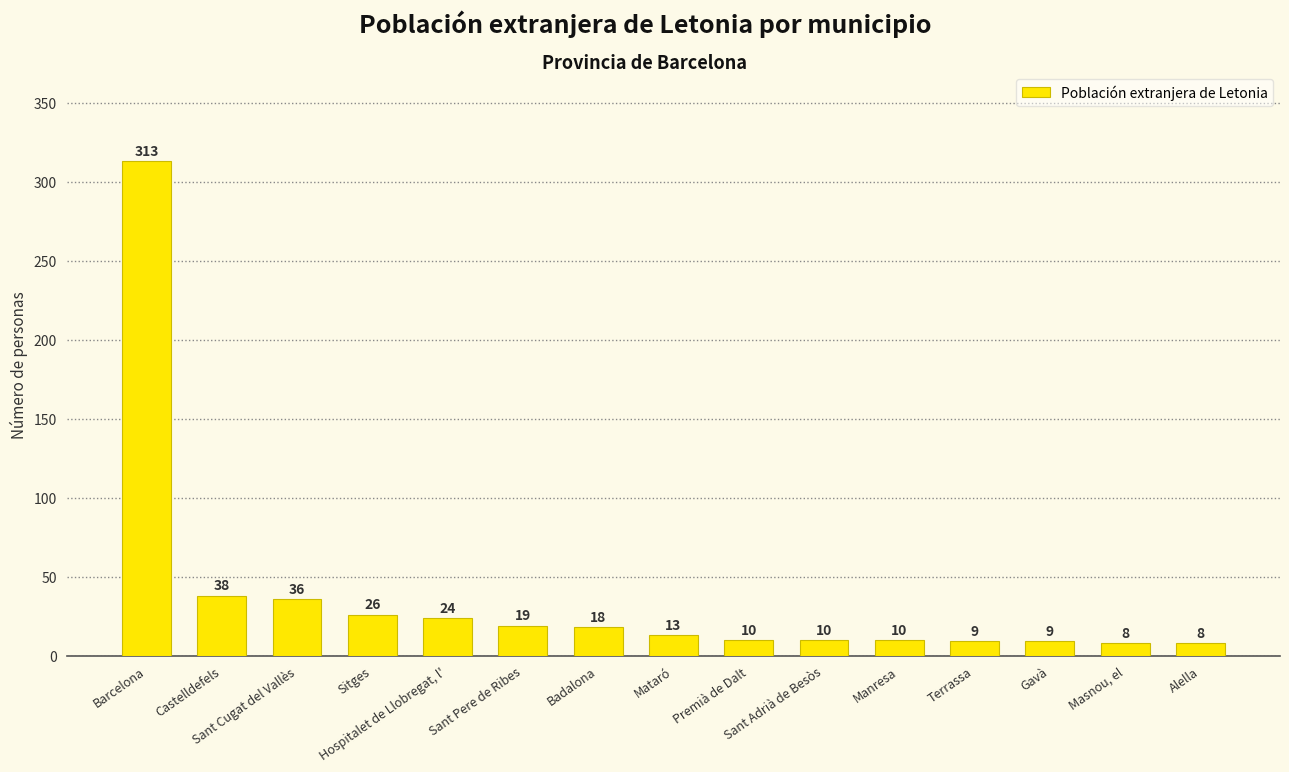

Where is the data nearest to the value 160?

Castelldefels